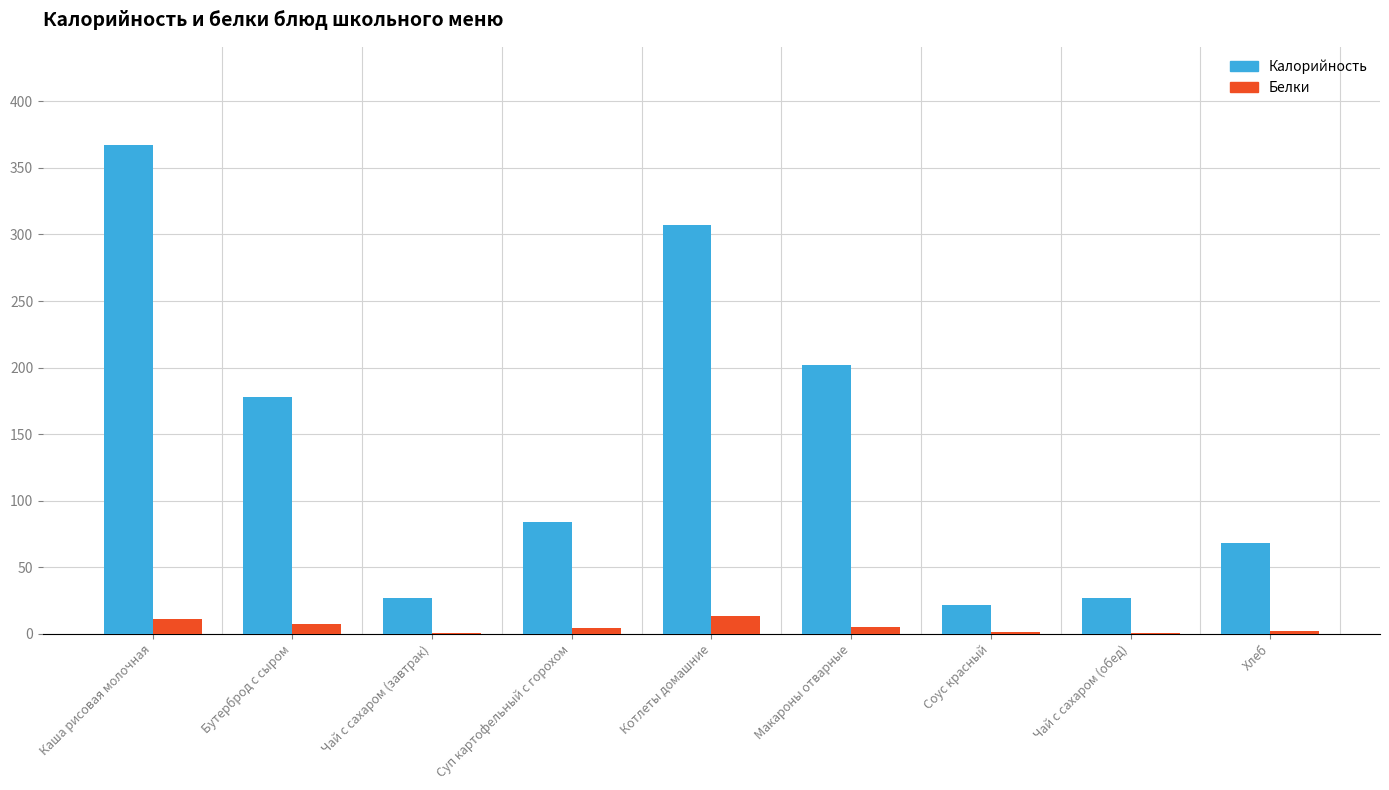

What is the highest value of the Калорийность series?

367.5